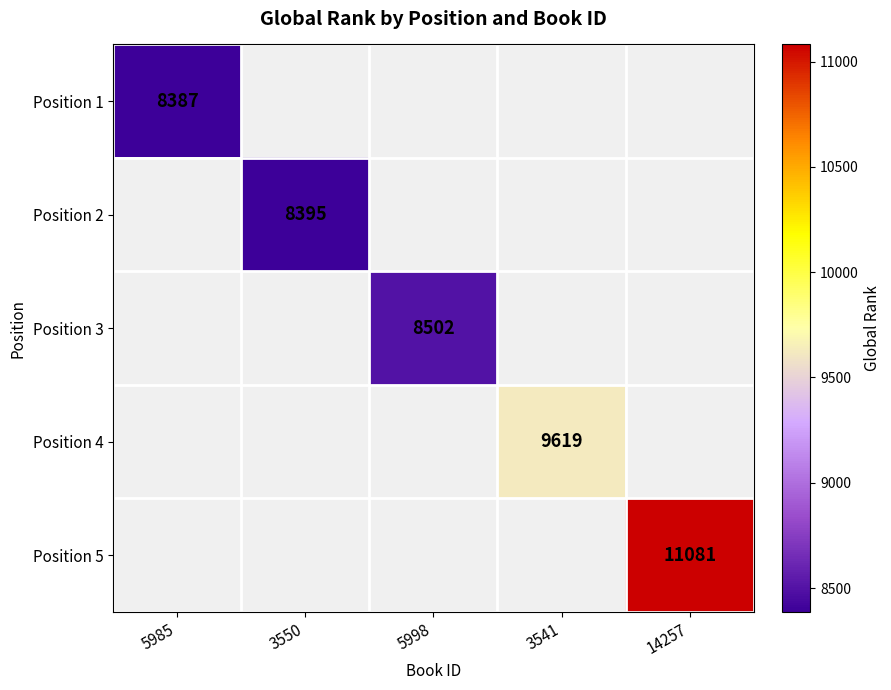

Which label corresponds to the smallest value in the chart?

5985